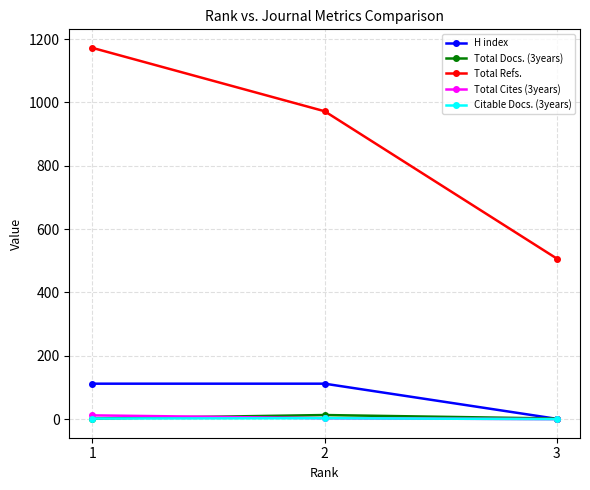

Which series has the widest spread of values?

Total Refs.